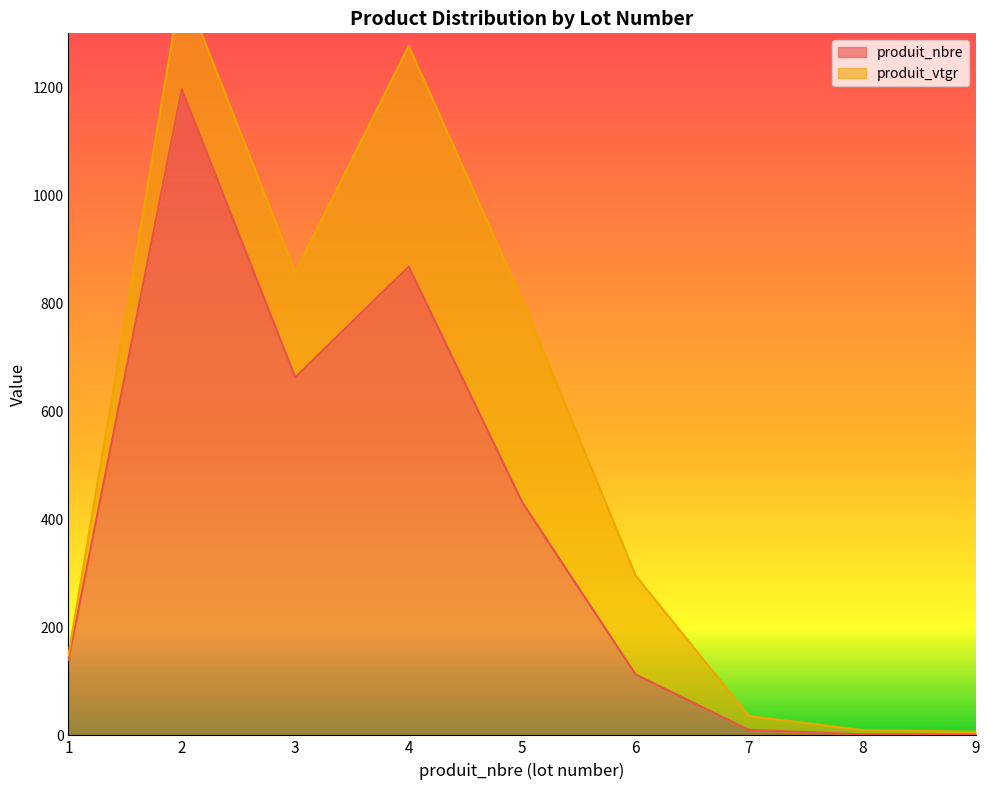

What is the value of the 1st point from the left?

140